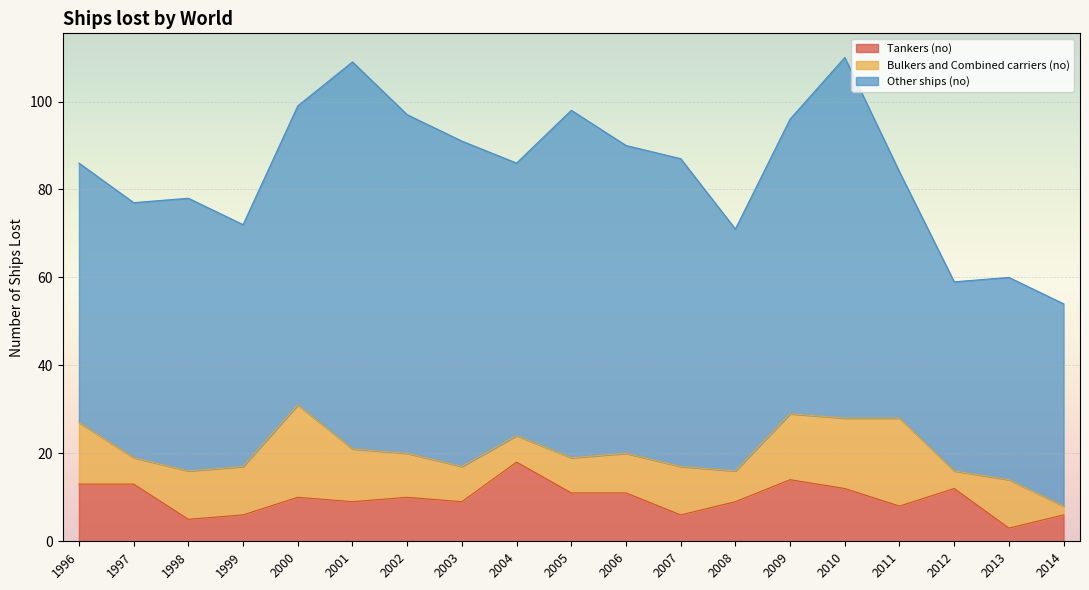

At which category does Bulkers and Combined carriers (no) reach its first local valley?

1997